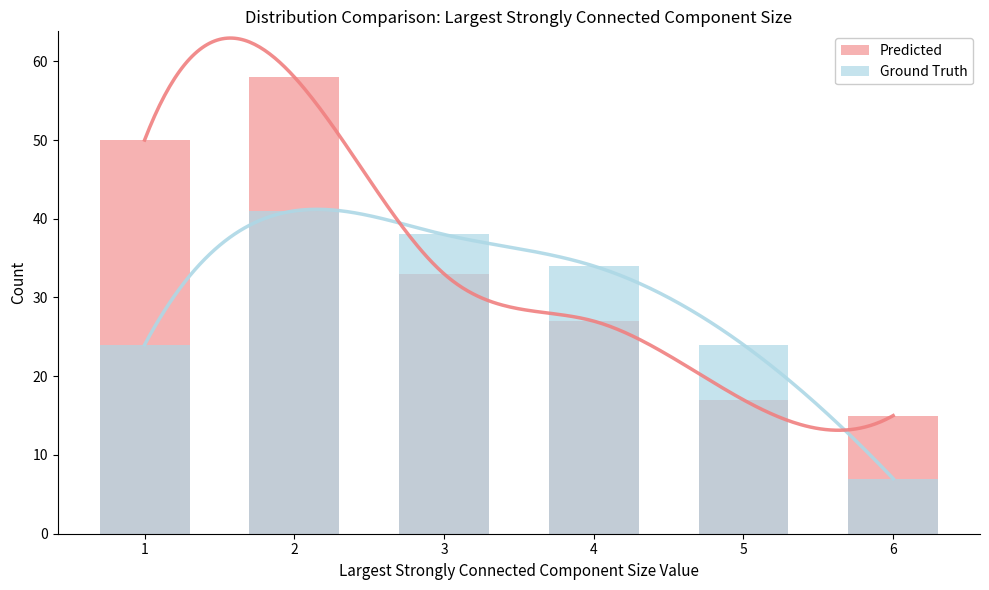

At which category is the sum across all series the highest?

2